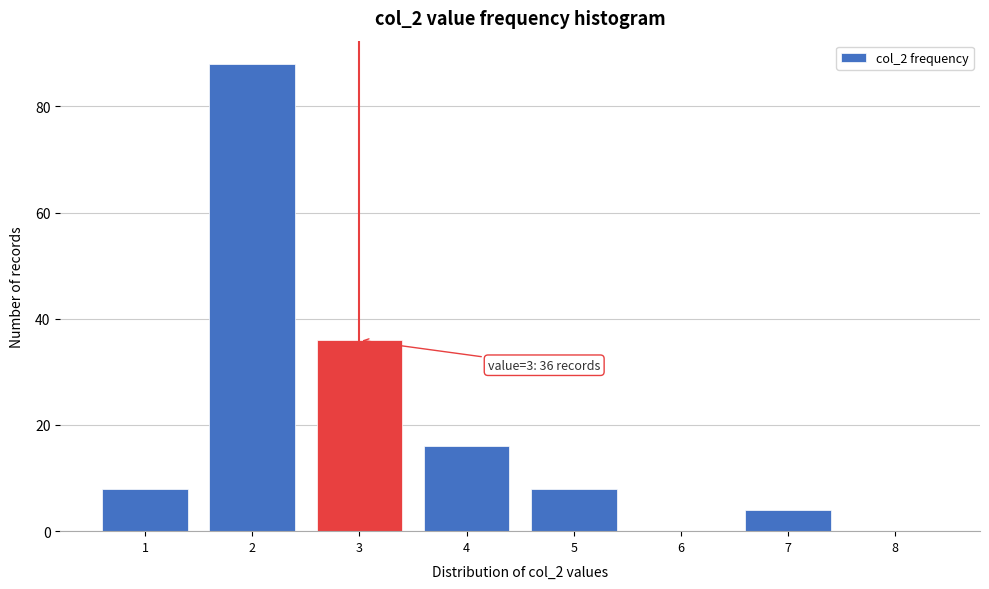

Reading left to right, extract all data points from this chart.

1=8	2=88	3=36	4=16	5=8	6=0	7=4	8=0